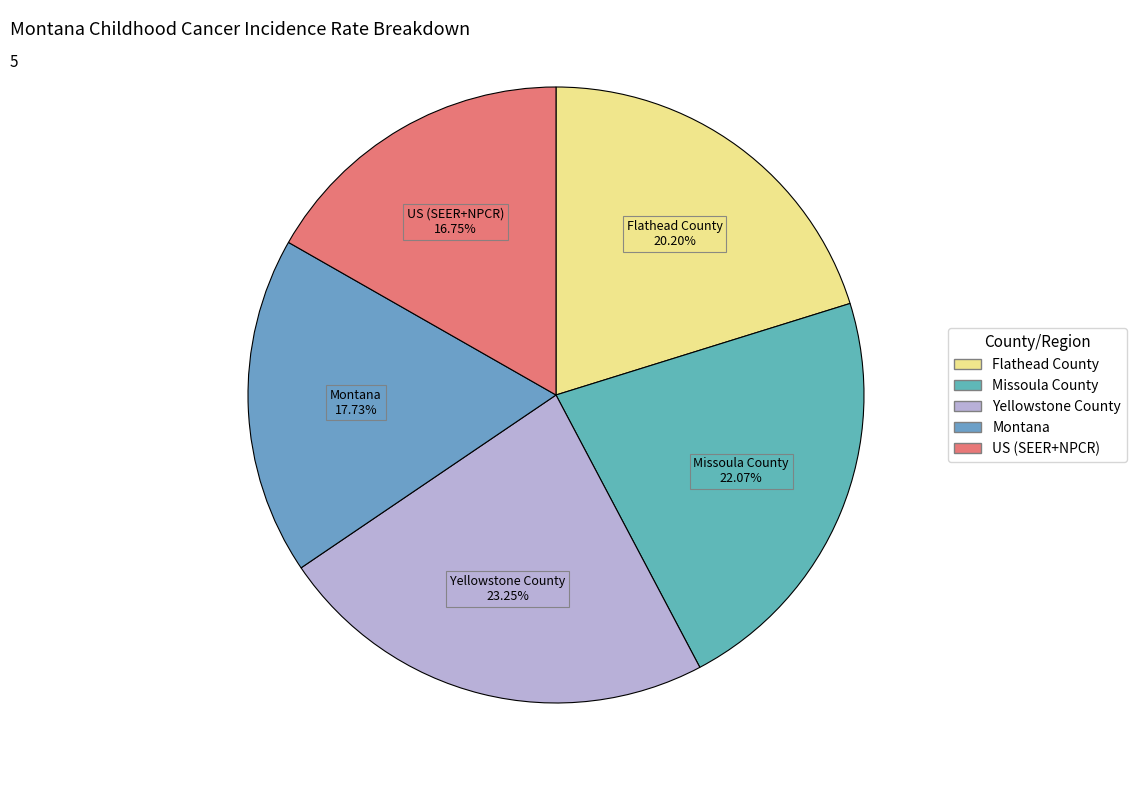

Rank the categories by value from highest to lowest.

Yellowstone County, Missoula County, Flathead County, Montana, US (SEER+NPCR)